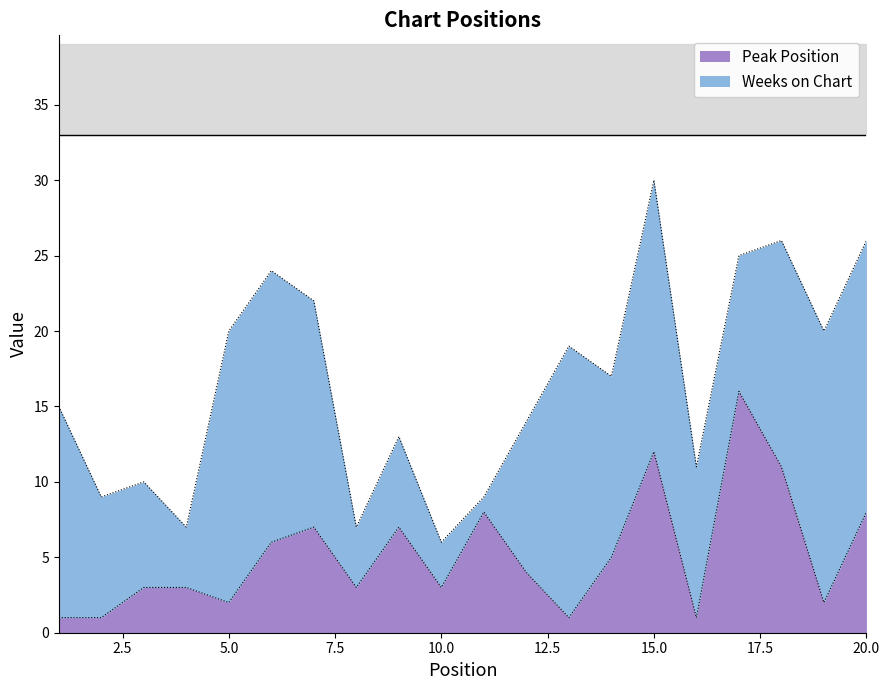

What is the maximum value shown in the chart?

16